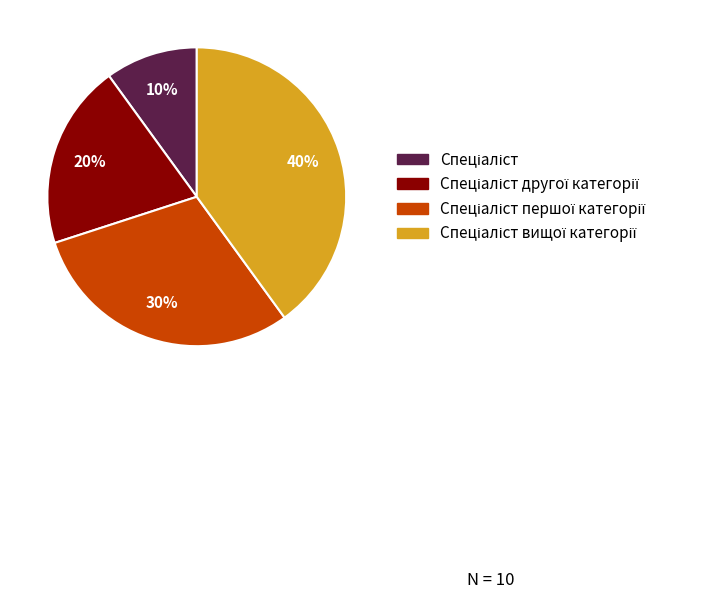

Does any single category account for the majority?

No